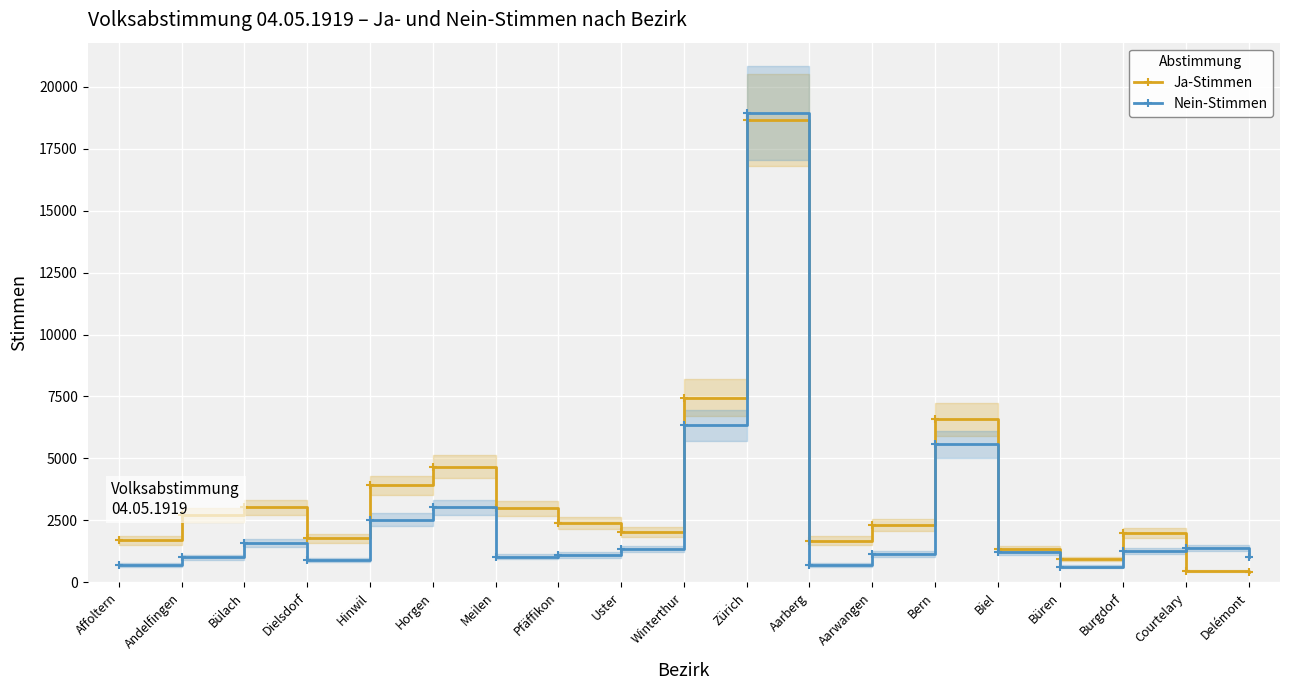

List the series in order of their peak value, lowest first.

Ja-Stimmen, Nein-Stimmen